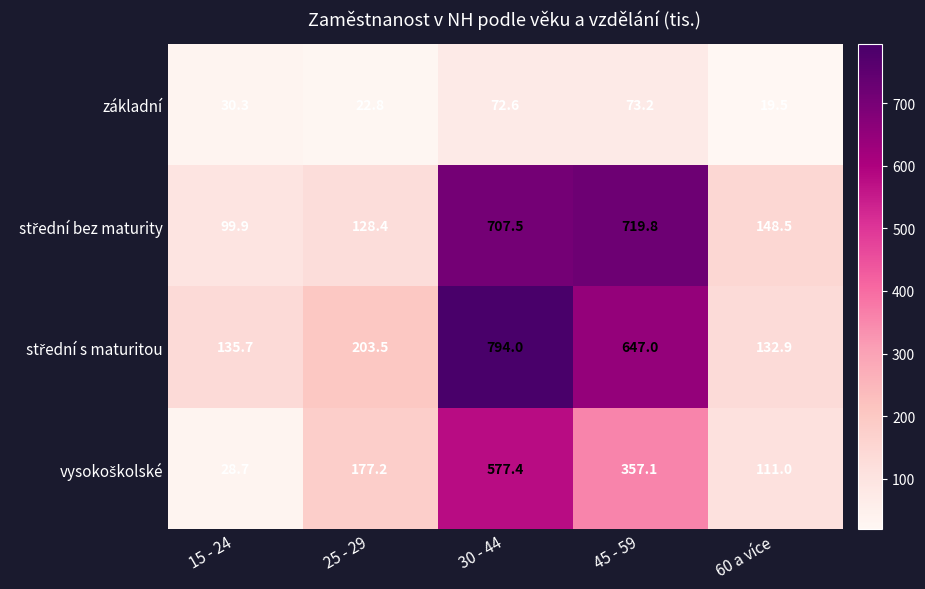

At how many categories does at least one series exceed 141?

4